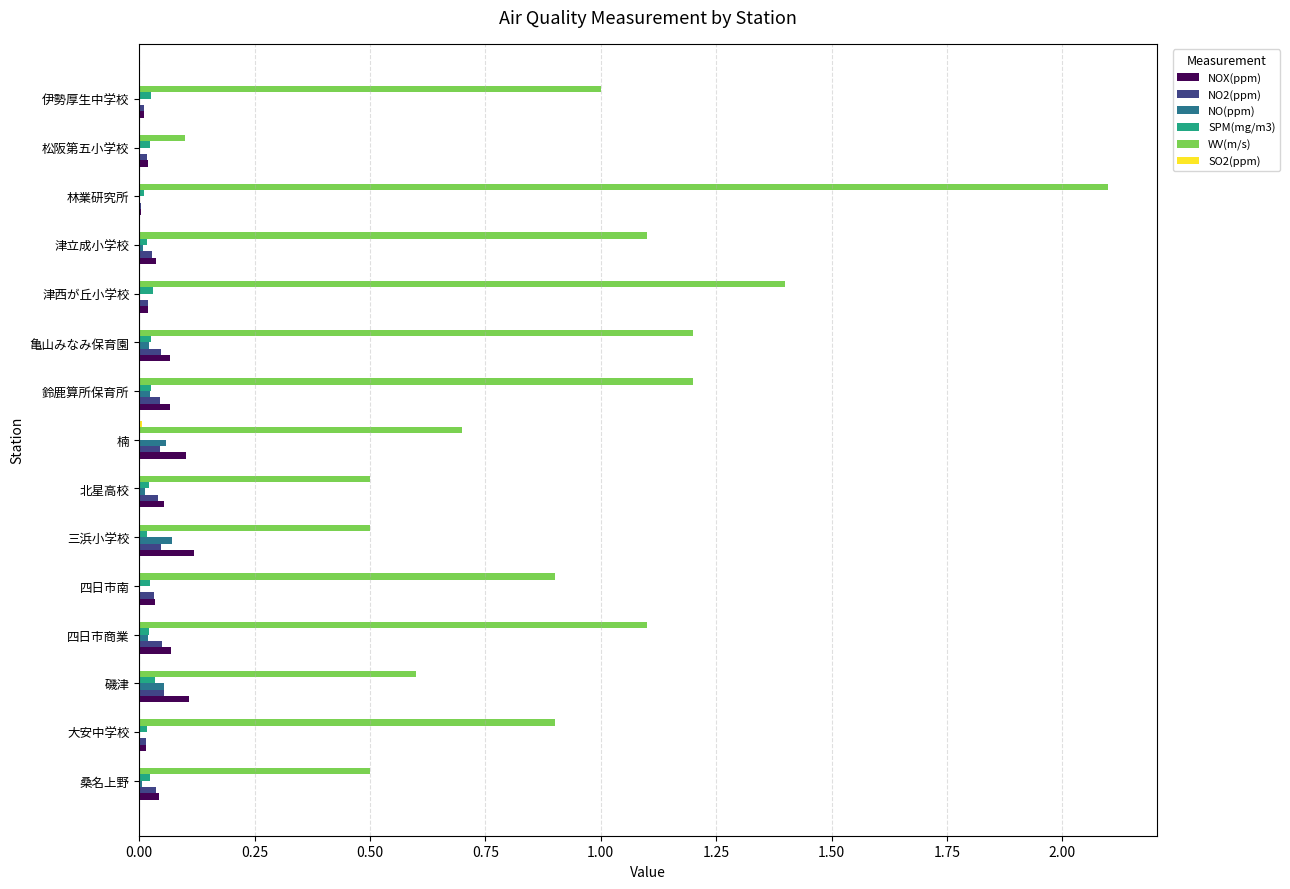

At which category does the chart reach its peak across all series?

林業研究所